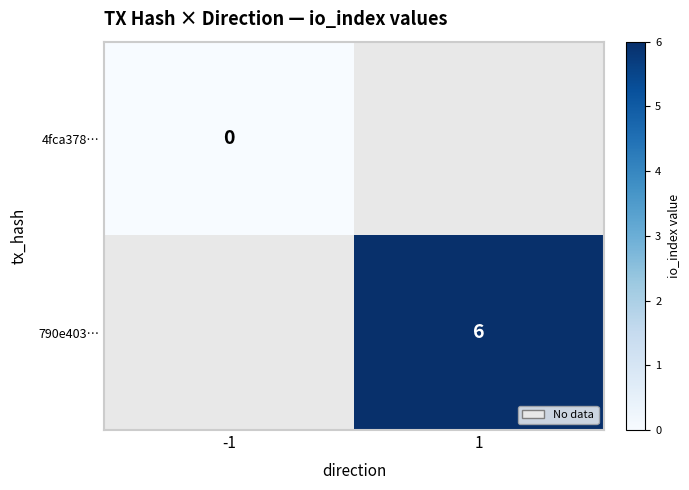

Is it true that 790e403… equals 4 at 1?

False